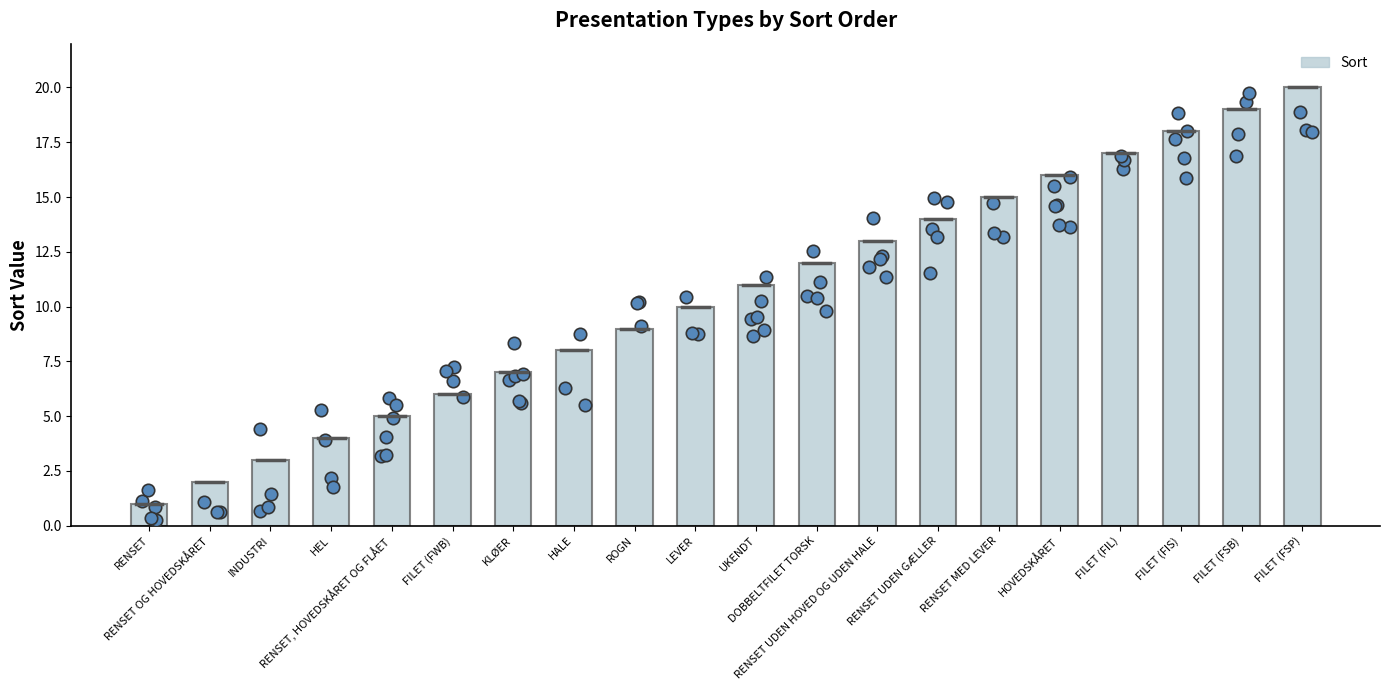

What is the change in value from HOVEDSKÅRET to FILET (FSB)?

+3